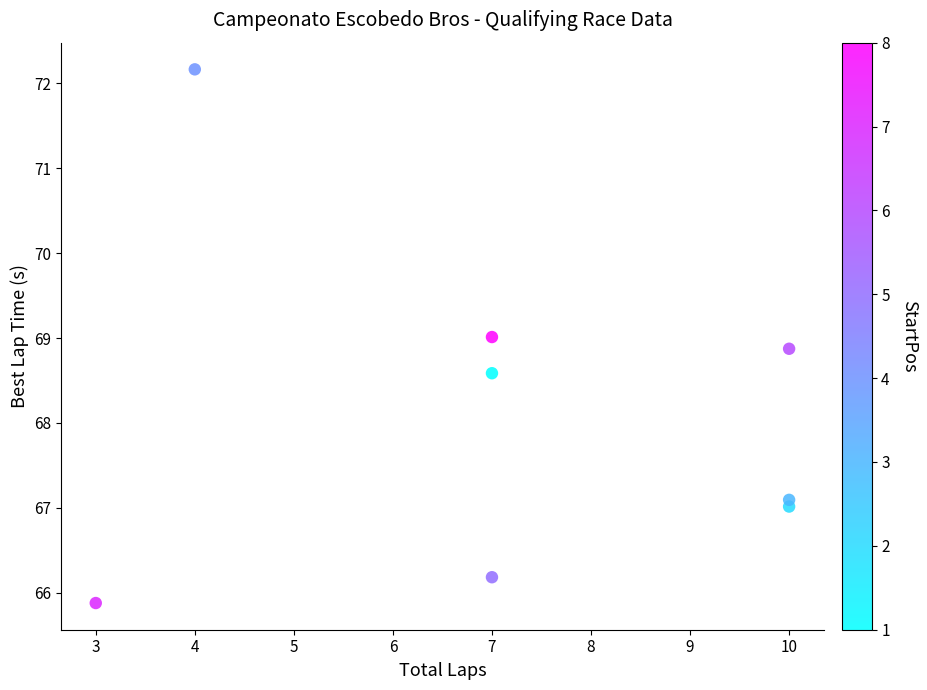

What is the average X value?

7.2